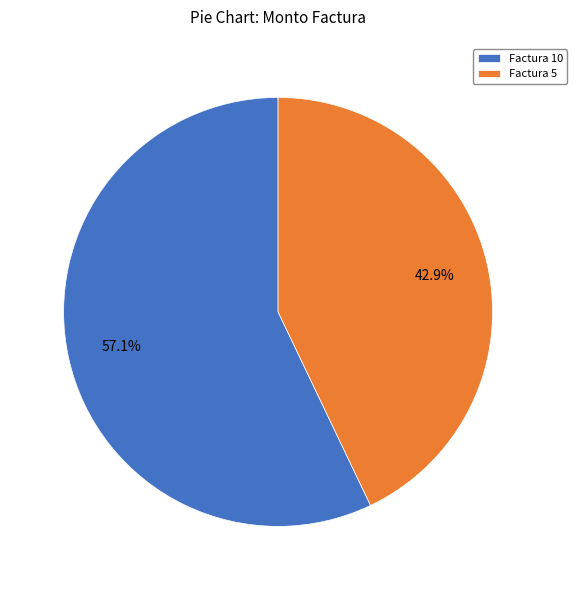

How many slices are in this pie chart?

2